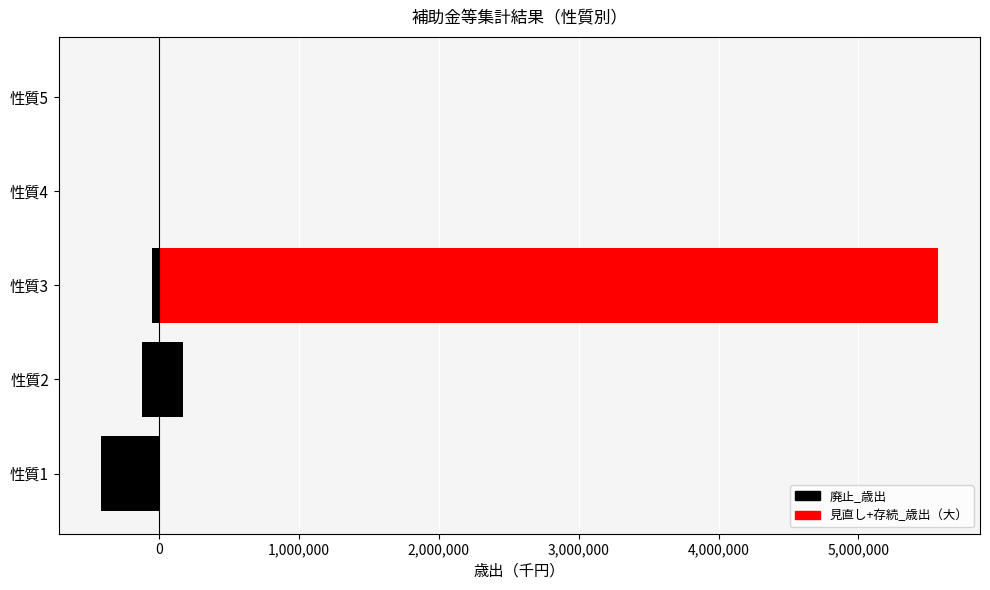

Which series has the largest range (max minus min)?

廃止_歳出